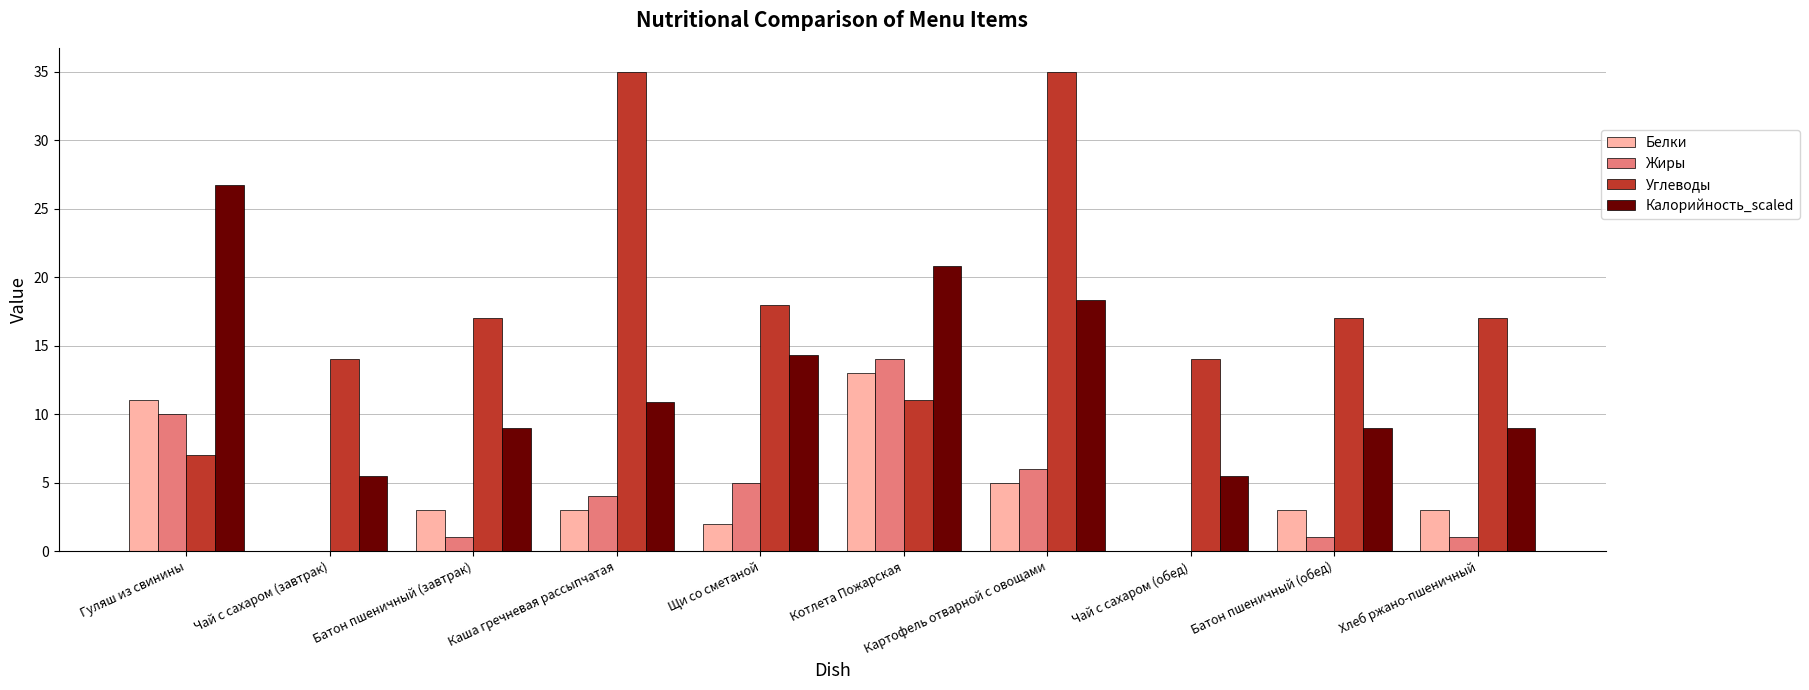

Is the value of Калорийность_scaled at Картофель отварной с овощами greater than the value of Белки at Батон пшеничный (завтрак)?

Yes